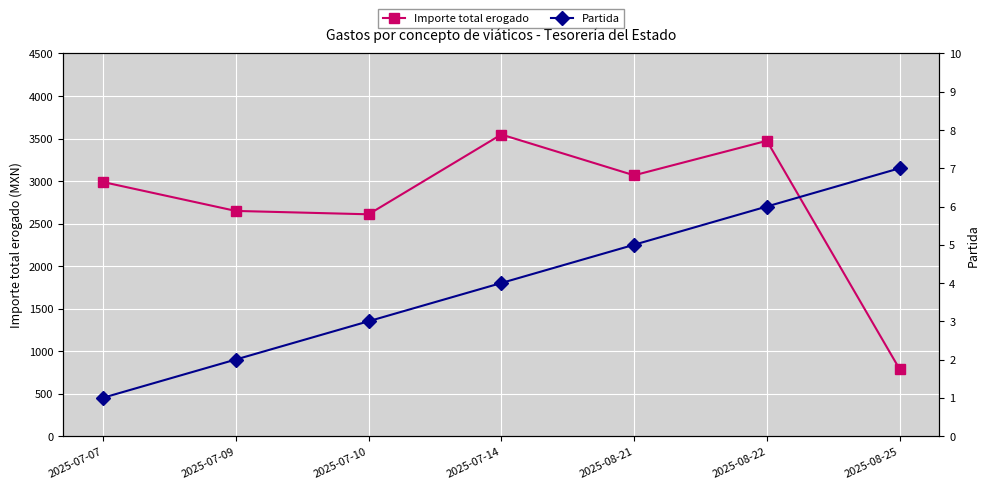

At which label does Importe total erogado reach its minimum?

2025-08-25